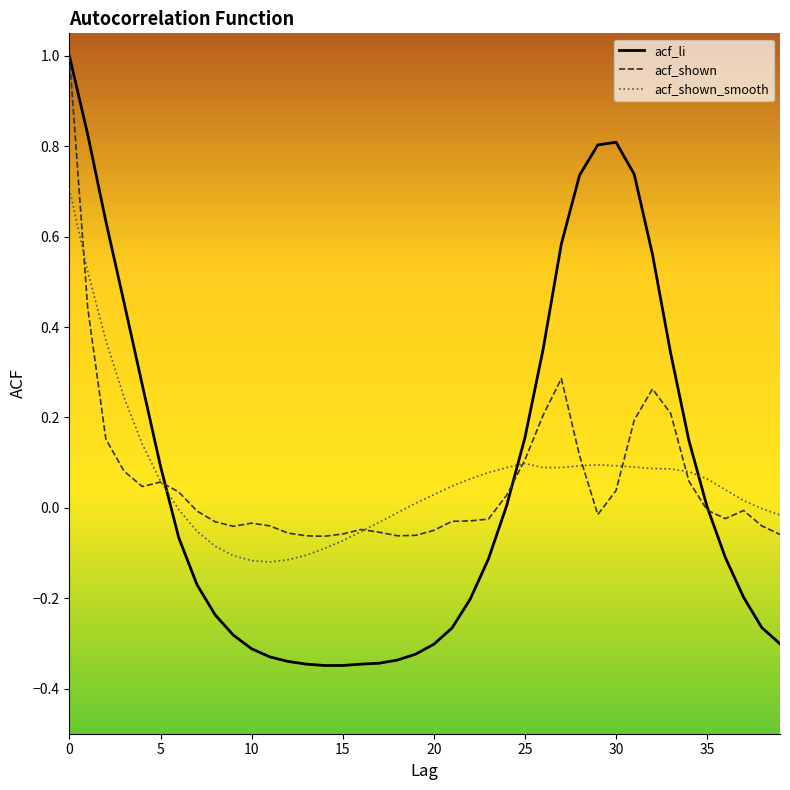

What is the maximum value shown in the chart?

1.0